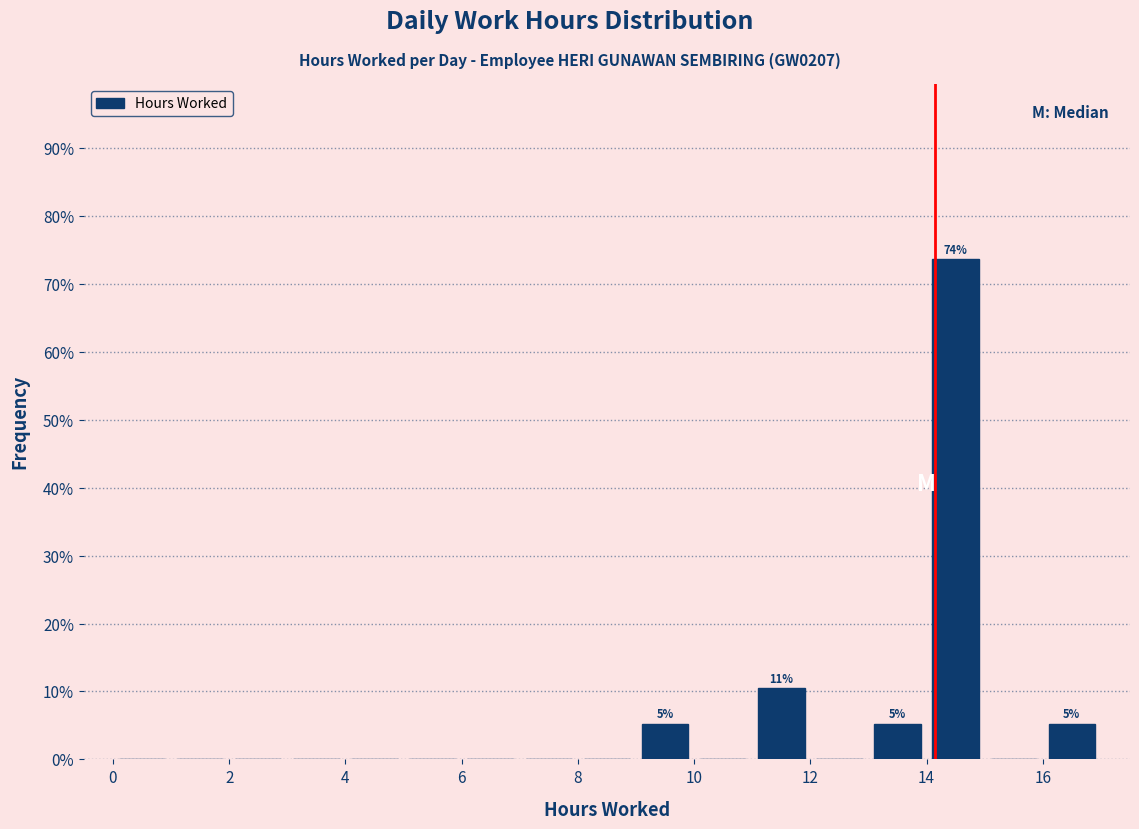

Which range on the x-axis has the tallest bar?

14 to 15